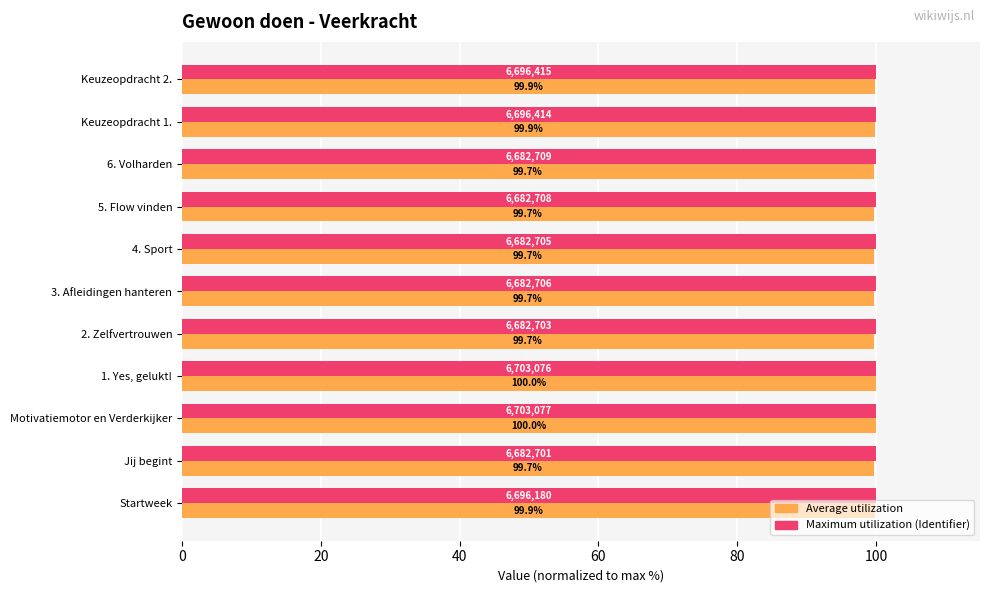

What is the smallest value displayed?

99.7